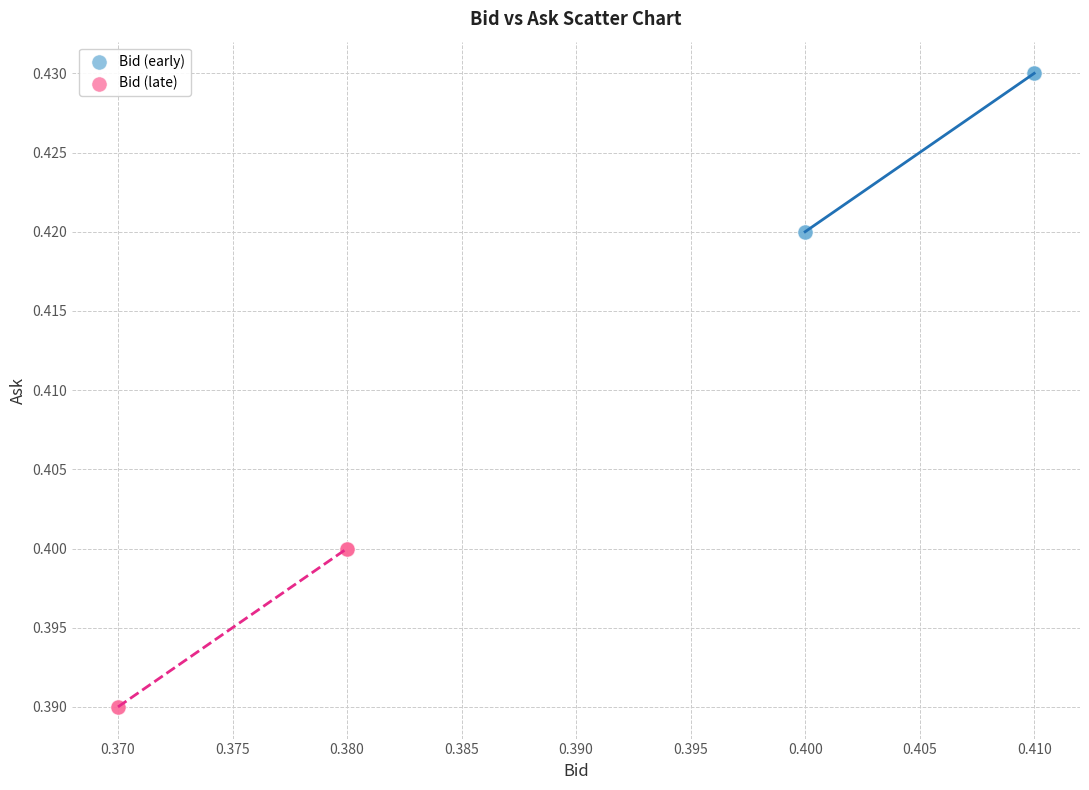

Which series reaches the minimum Y coordinate?

Bid (late)